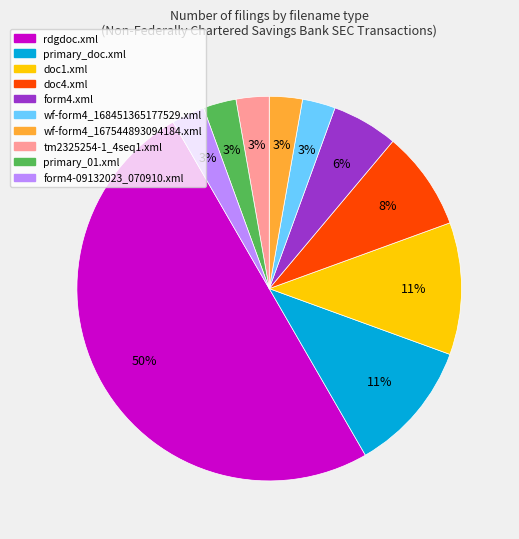

Does doc4.xml represent more than half of the total?

No